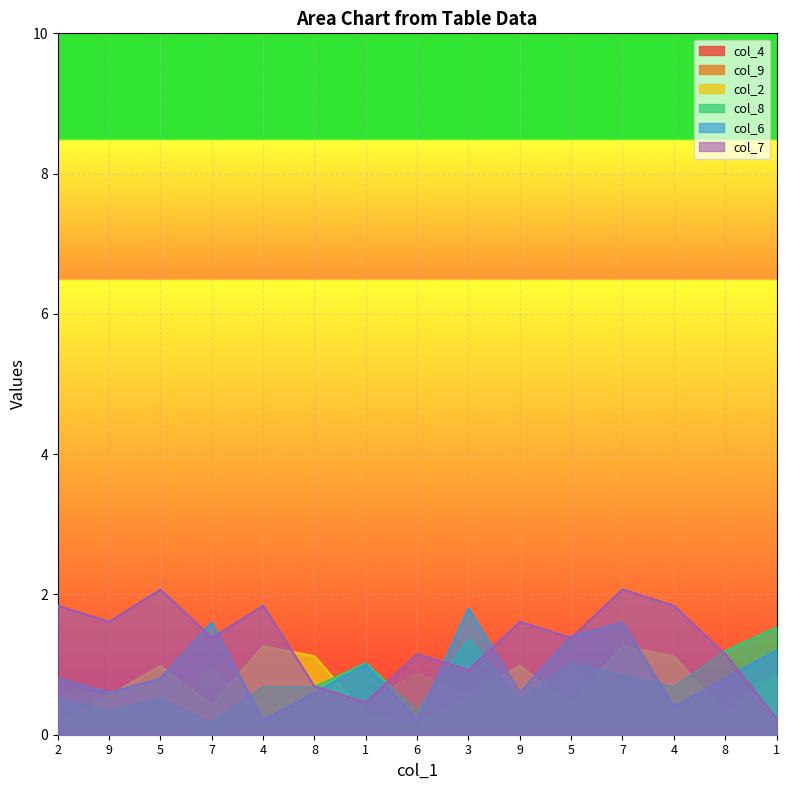

How many interior local valleys does the col_8 series have?

5